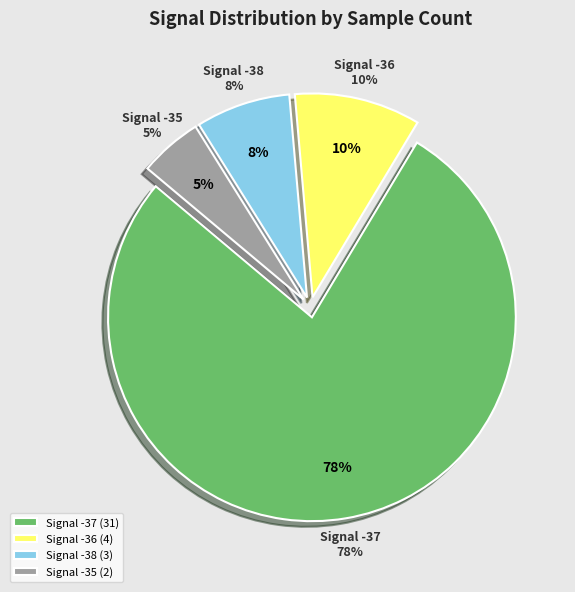

Between -36 and -37, which is larger?

-37